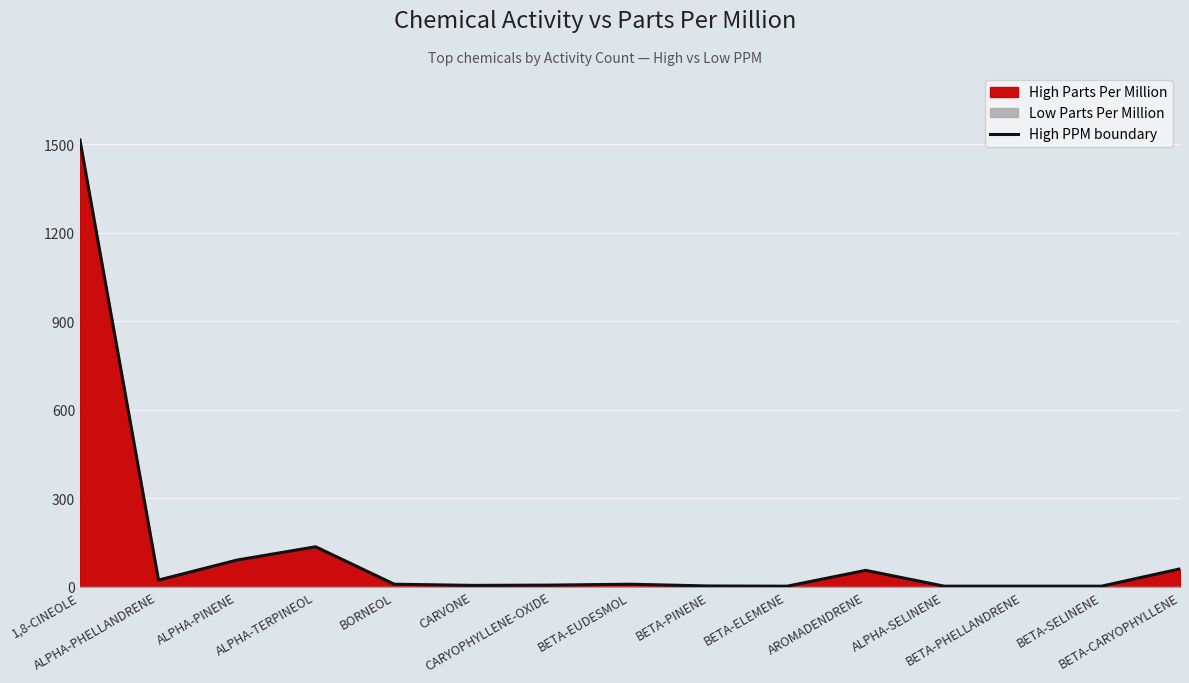

List the labels in order of value, smallest first.

BETA-ELEMENE, ALPHA-SELINENE, BETA-PHELLANDRENE, BETA-SELINENE, BETA-PINENE, CARVONE, CARYOPHYLLENE-OXIDE, BORNEOL, BETA-EUDESMOL, ALPHA-PHELLANDRENE, AROMADENDRENE, BETA-CARYOPHYLLENE, ALPHA-PINENE, ALPHA-TERPINEOL, 1,8-CINEOLE